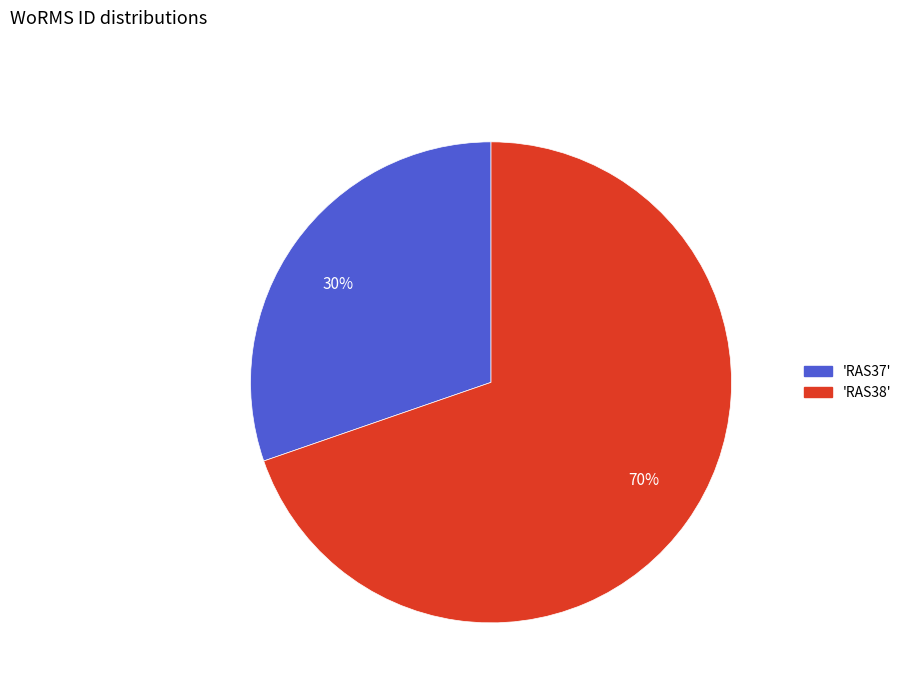

True or false: 30% accounts for 30% of the total.

True